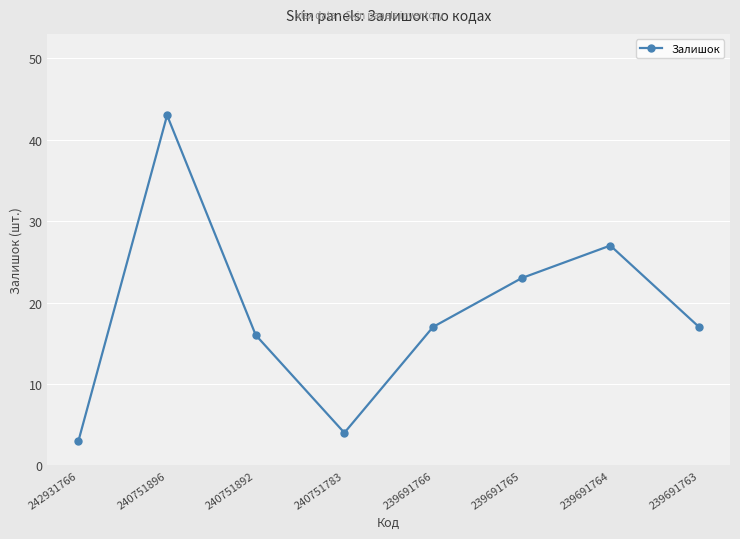

What is the difference between the maximum and minimum values?

40